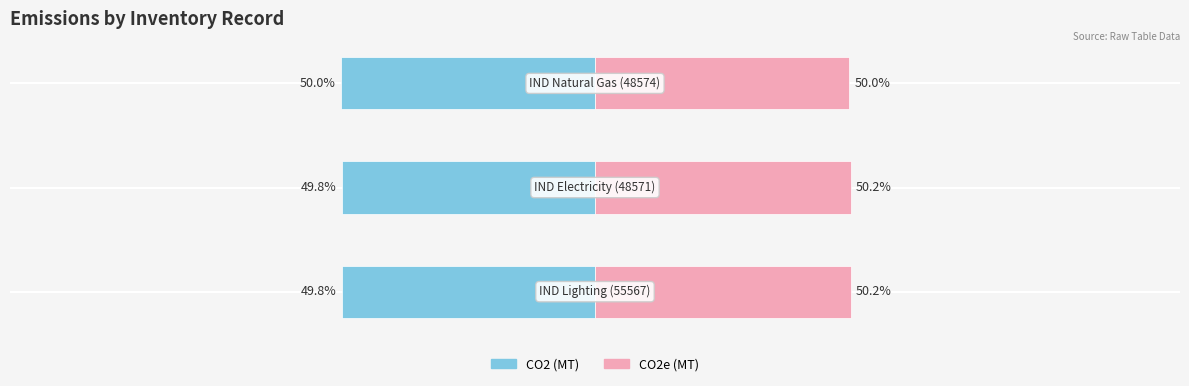

Is the value of CO2 (MT) at 2 greater than the value of CO2e (MT) at 1?

No